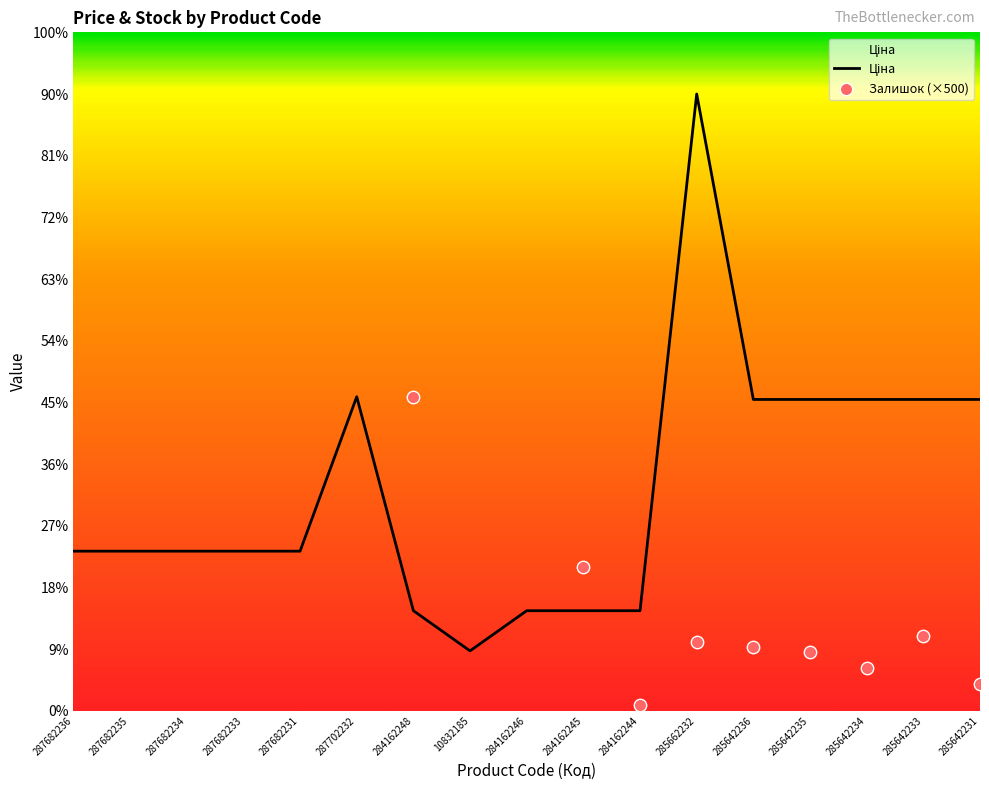

Approximately how many times larger is the value at 287682231 compared to 284162248?

1.6